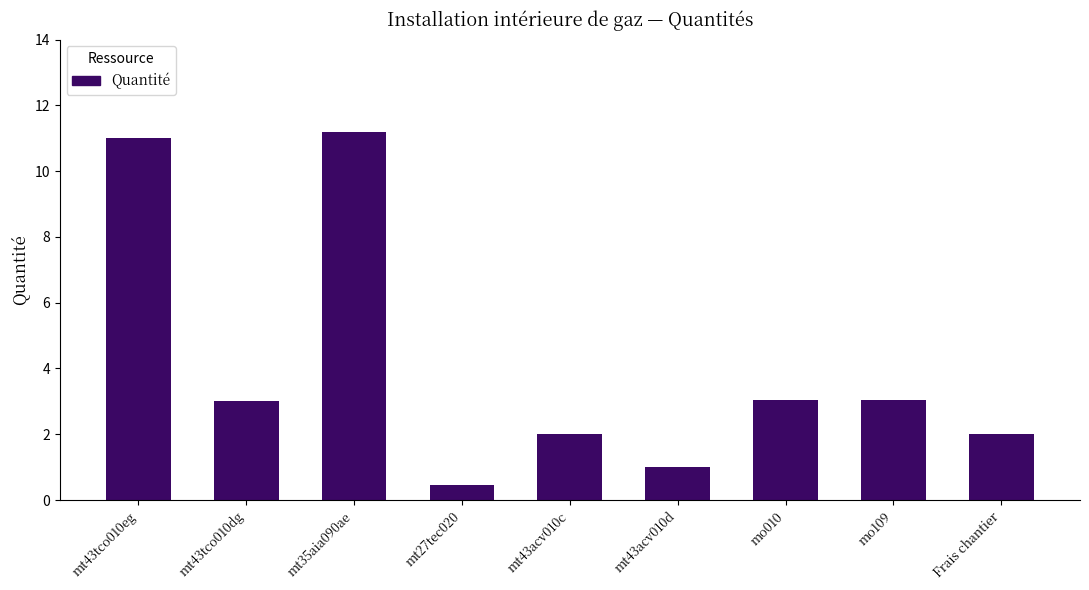

What is the change in value from mt35aia090ae to mo010?

-8.1